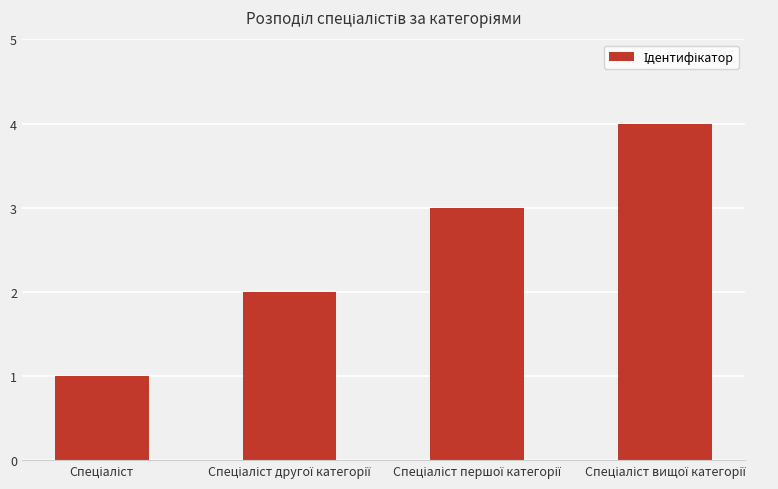

What is the greatest value displayed?

4